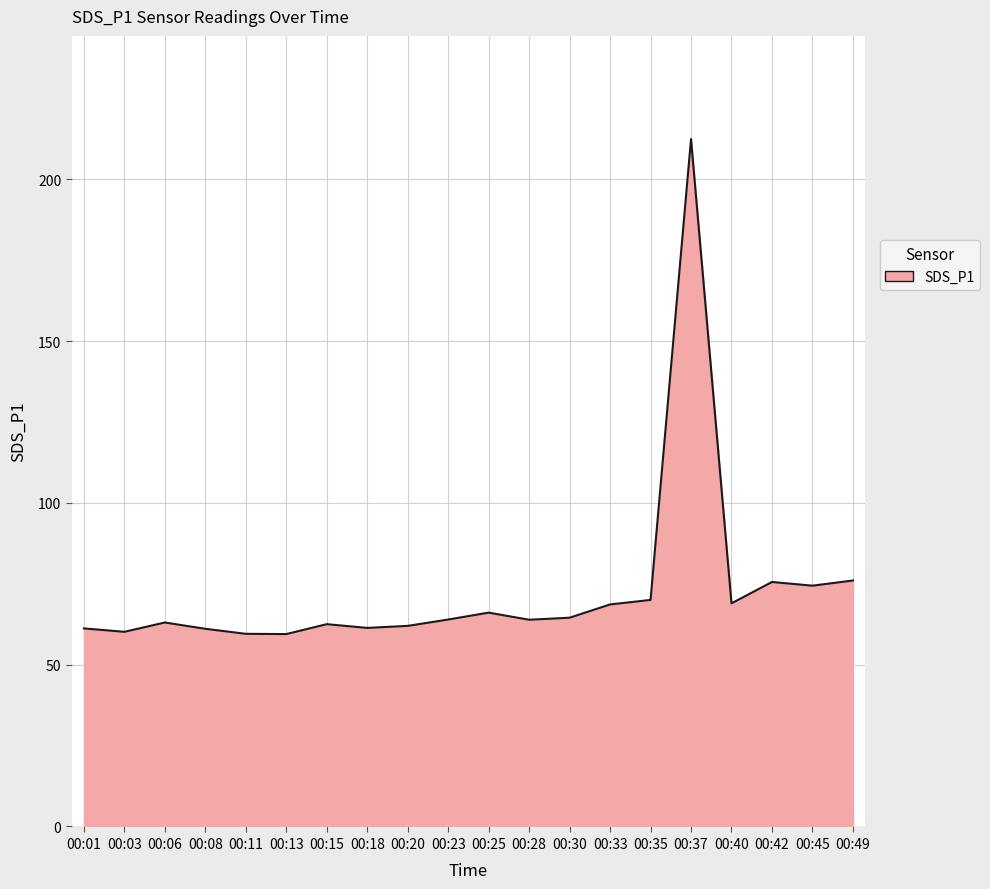

True or false: the data has more than 1 interior local peaks.

True